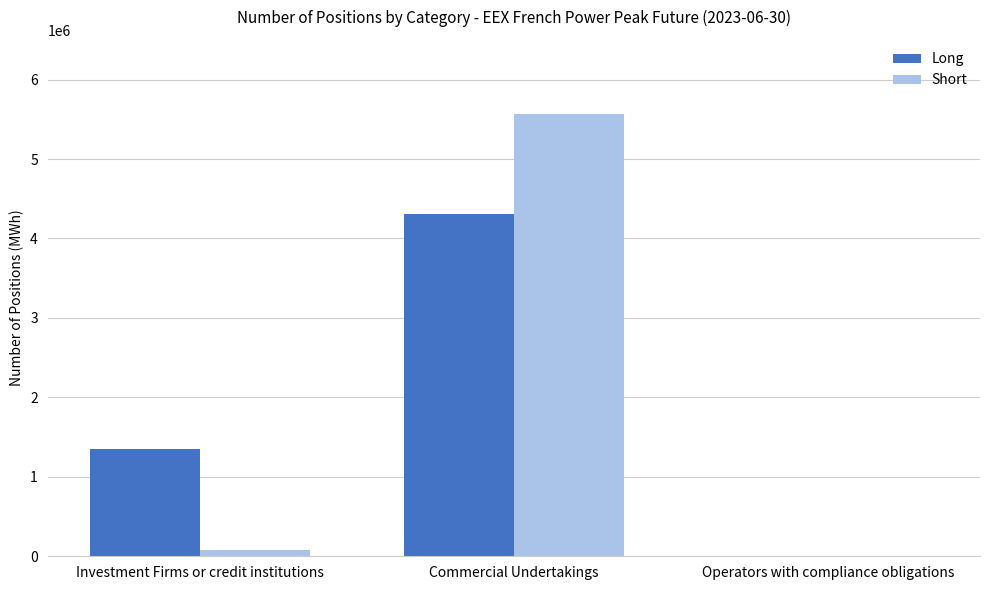

How many values in Short are above zero?

2